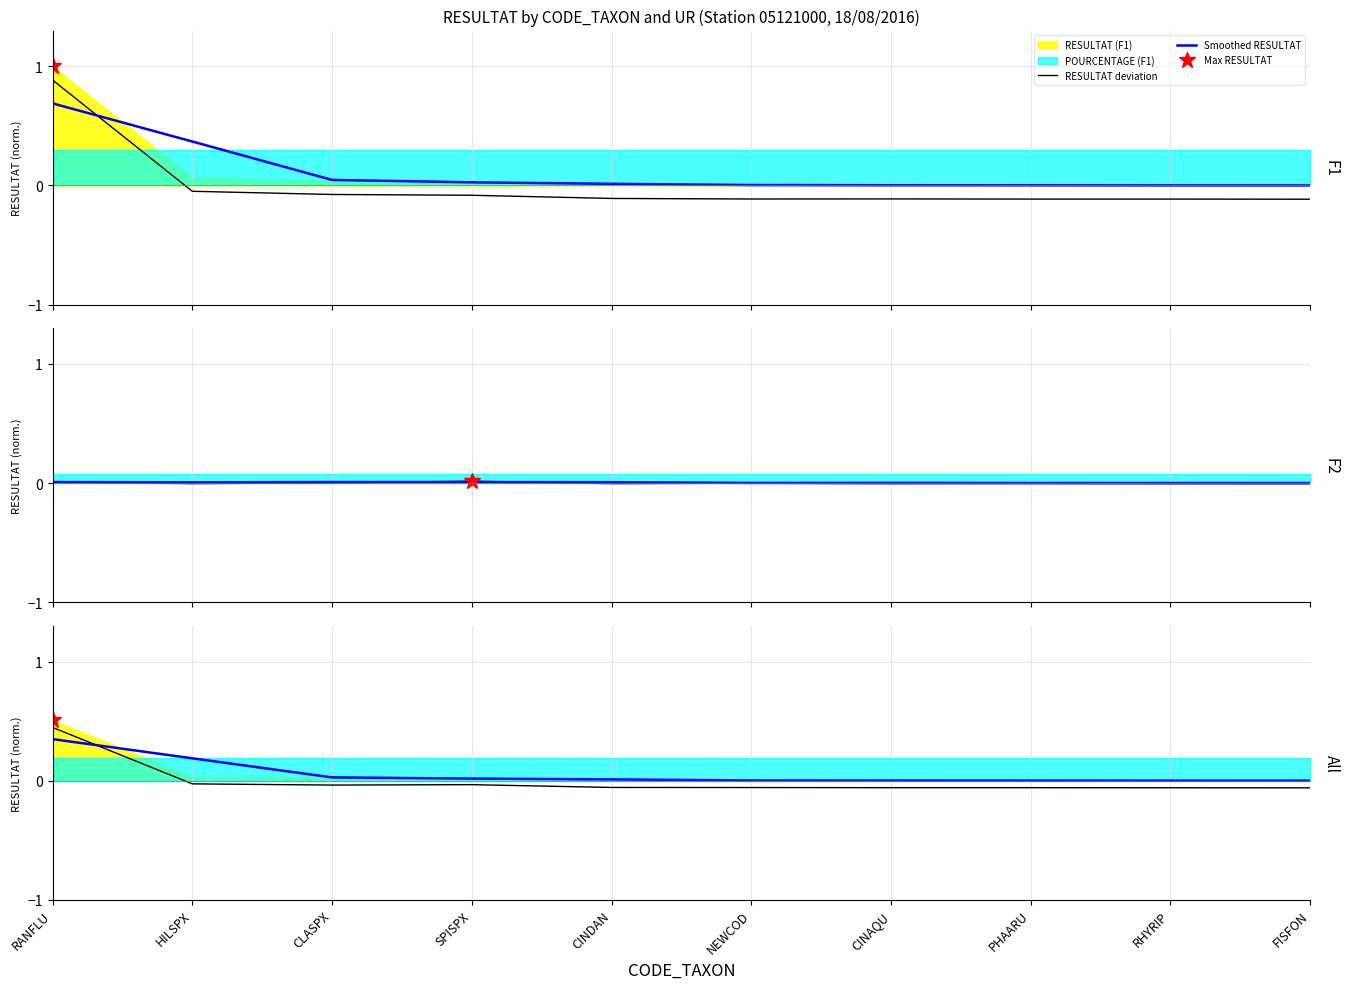

True or false: RESULTAT deviation and Smoothed RESULTAT intersect in this chart.

True